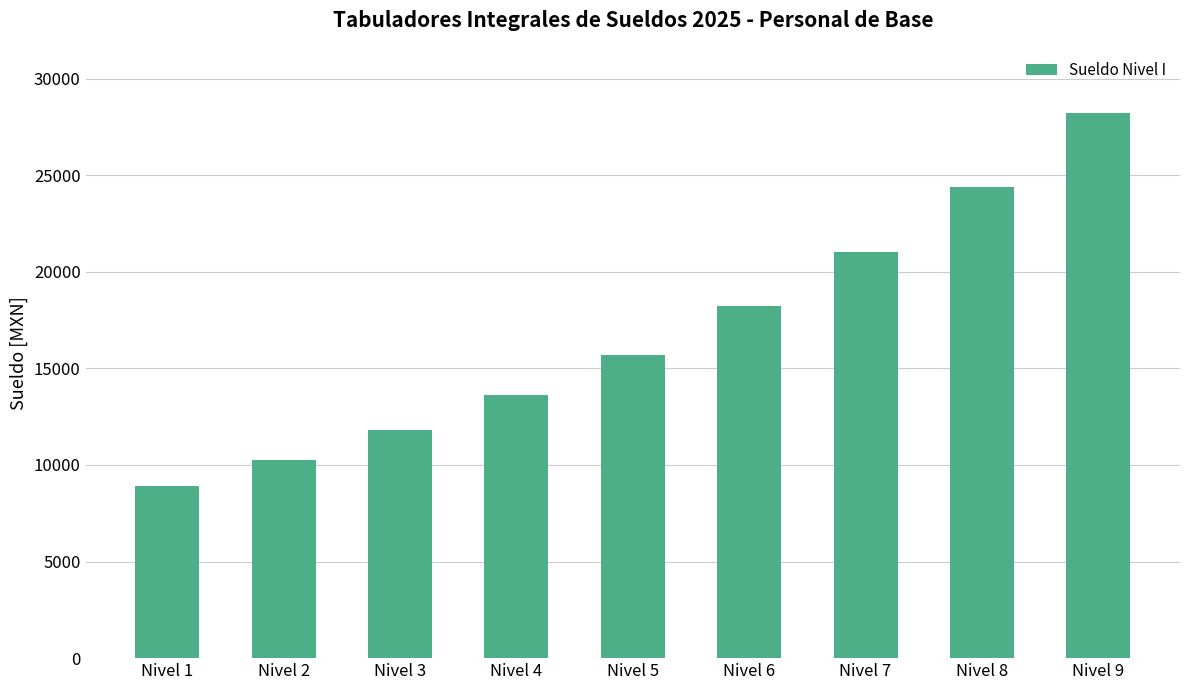

How many bars are there in total?

9